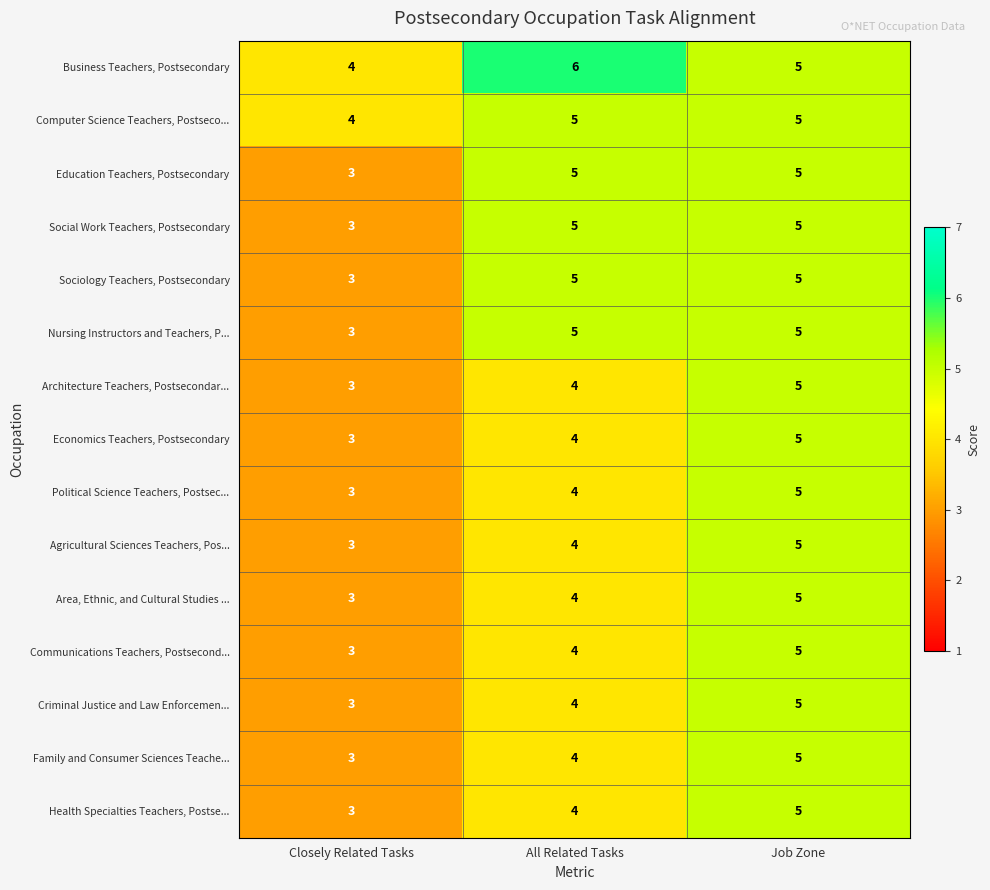

What is the total value across all series at Job Zone?

75